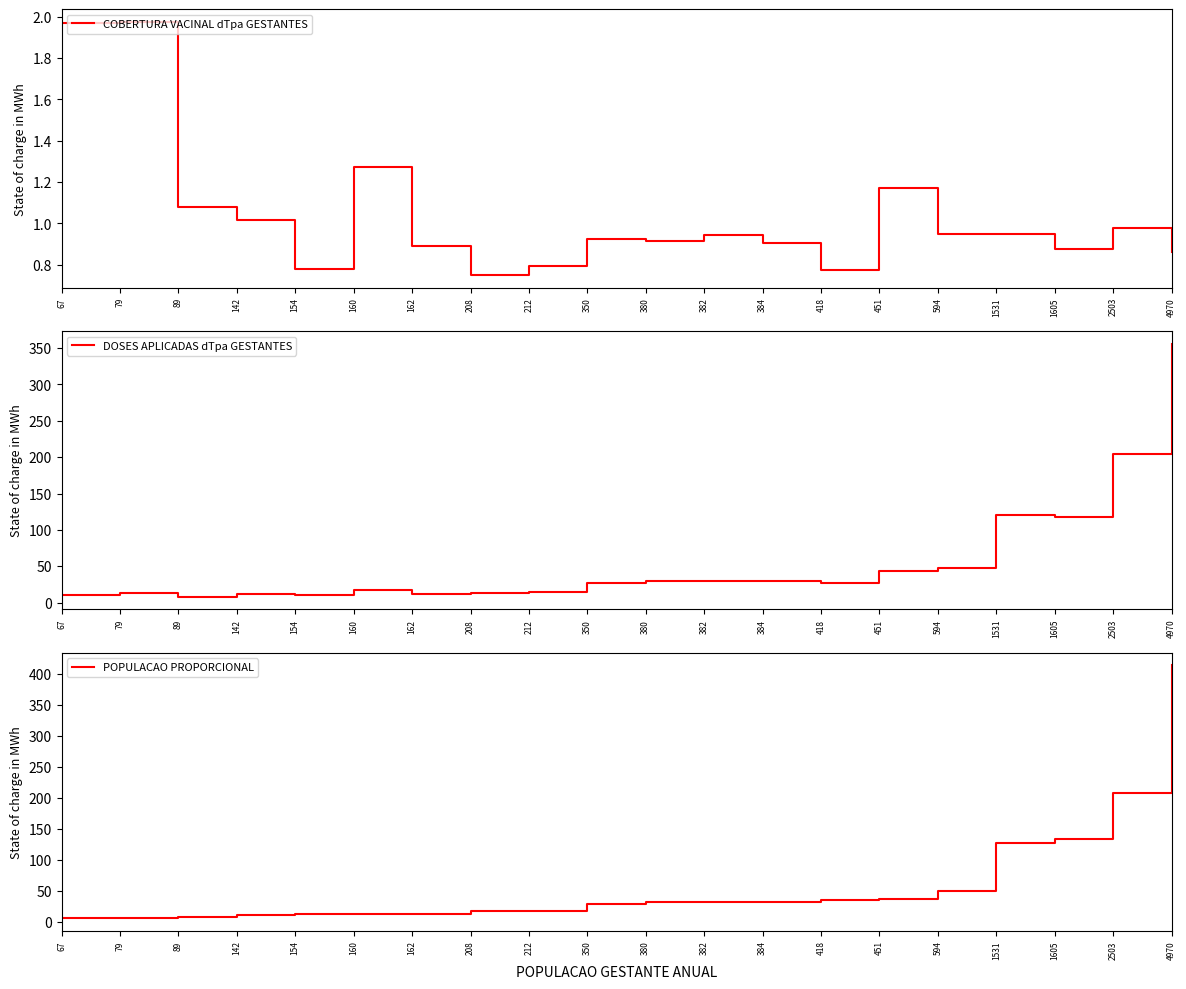

How many lines are shown in the chart?

3